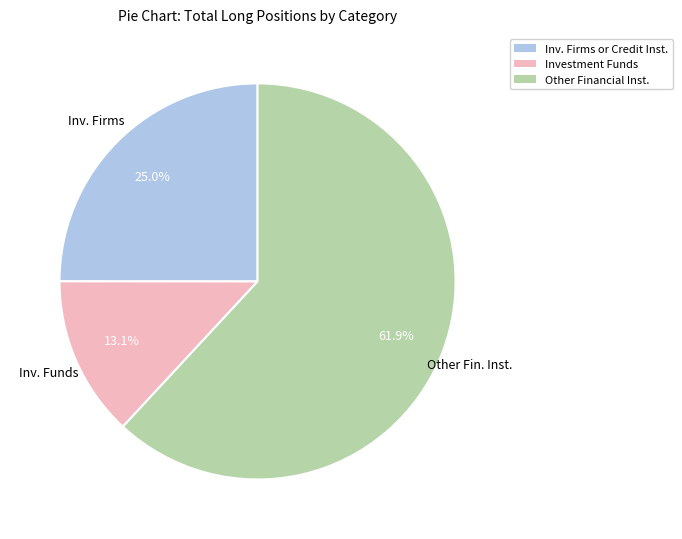

The Investment Funds slice represents 4% of the pie. True or false?

False